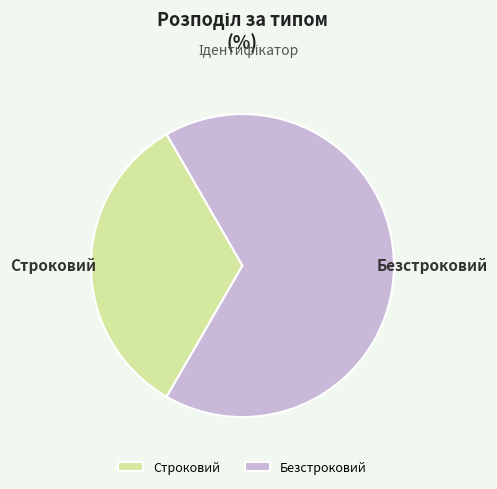

Rank the categories by value from highest to lowest.

Безстроковий, Строковий